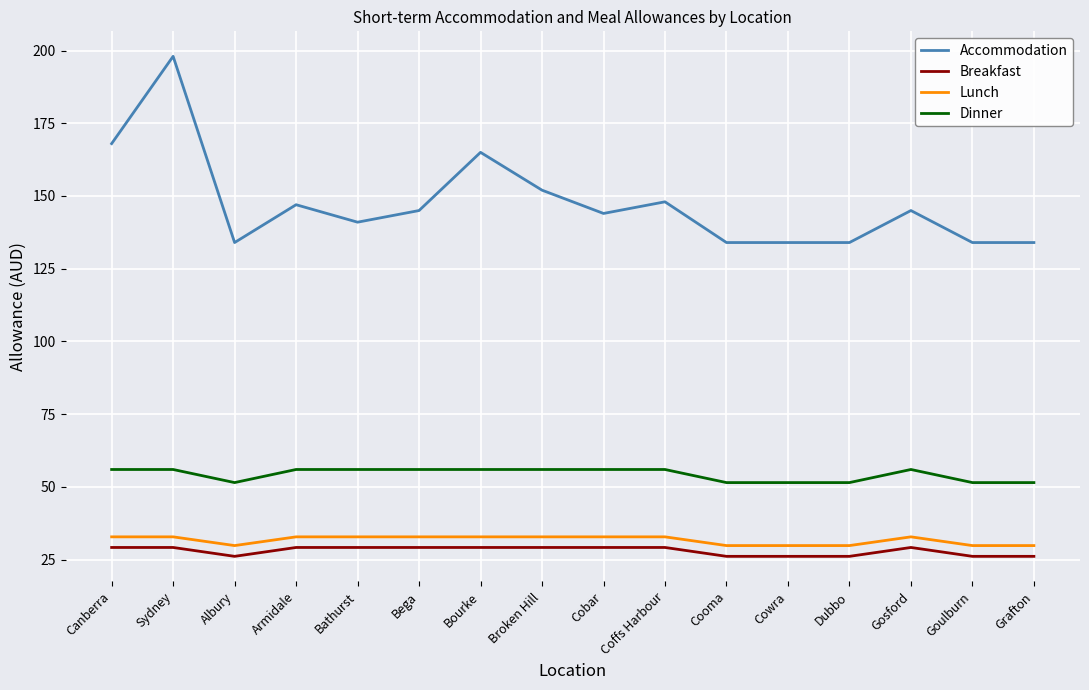

True or false: Accommodation and Dinner intersect in this chart.

False